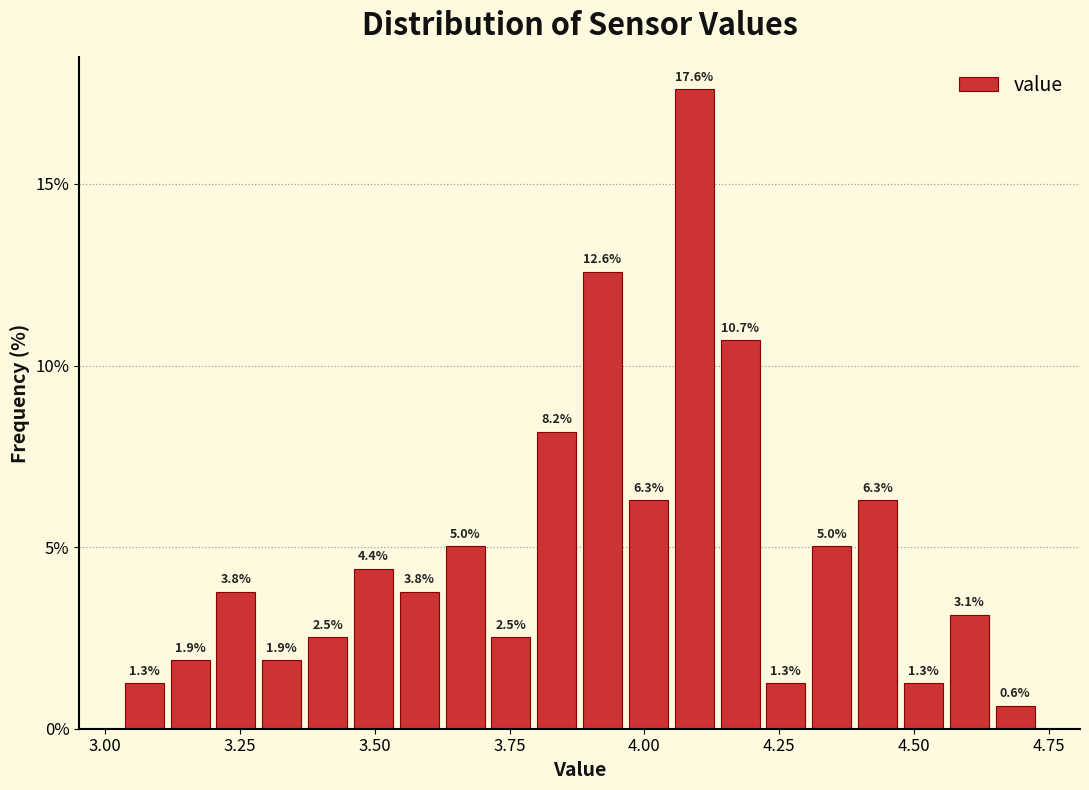

Read against the x-axis, roughly where is the centre of the tallest bar?

4.10